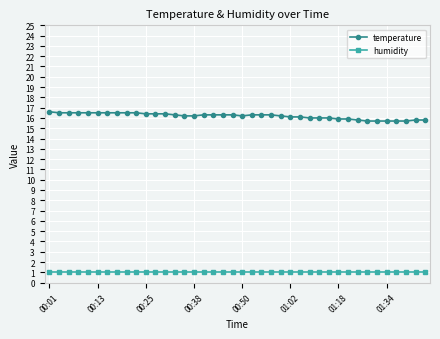

What is the sum of all humidity values?

40.0